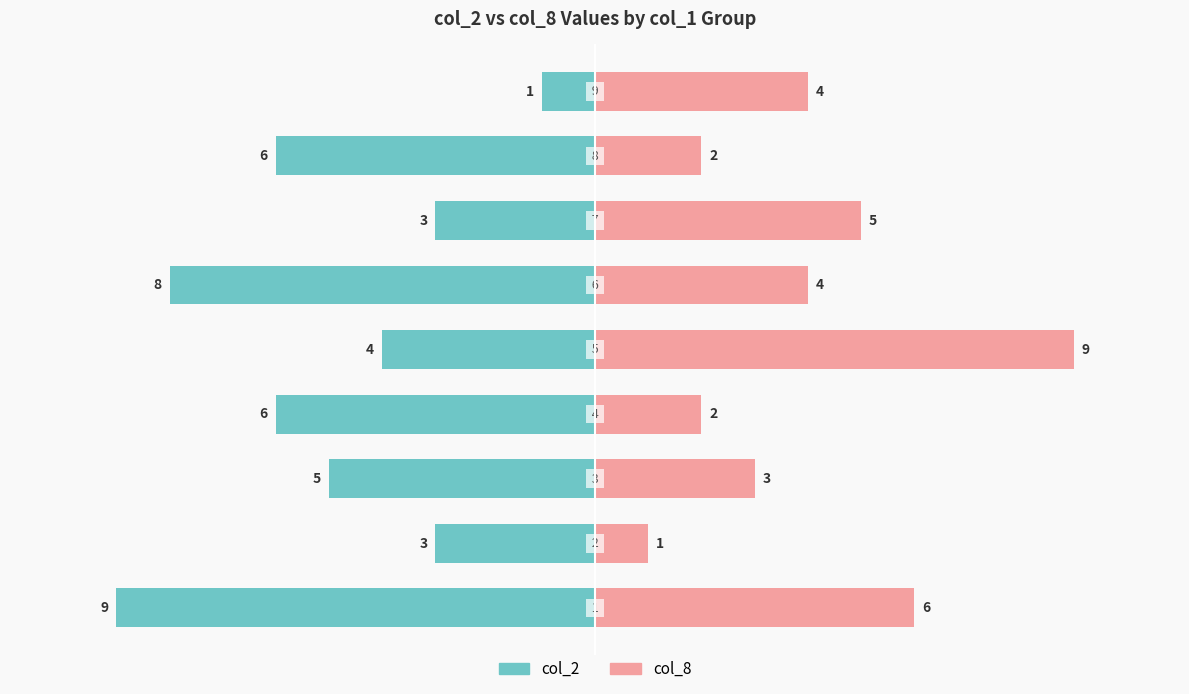

How many distinct data groups are displayed?

2